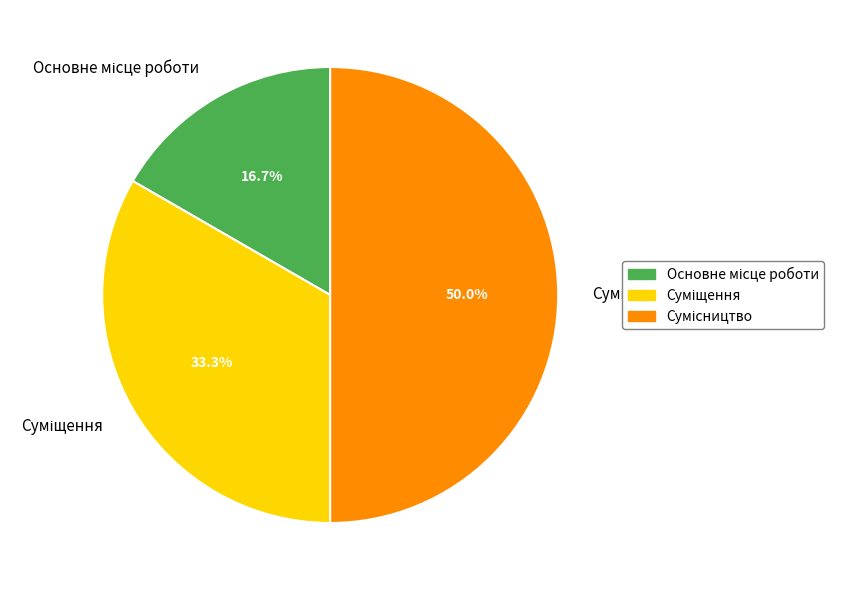

How many segments does this pie chart have?

3